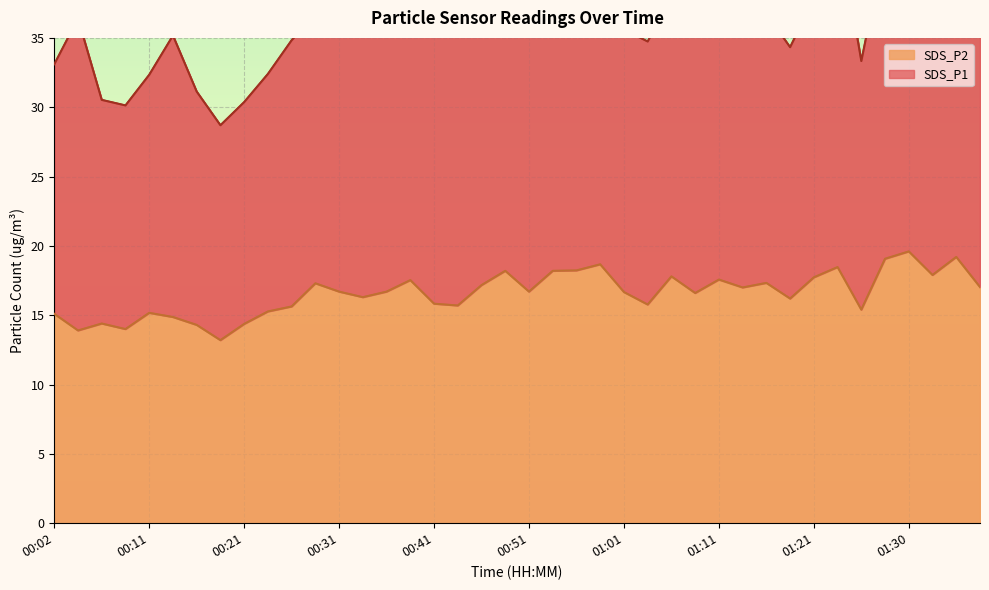

At which label does the data first exceed 16?

00:29